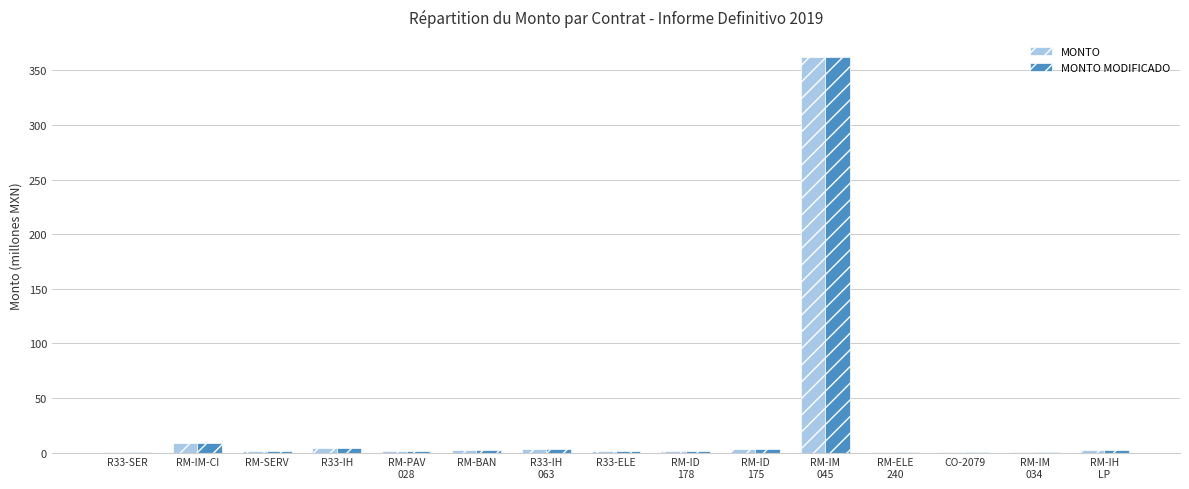

How many data points does each series have?

15